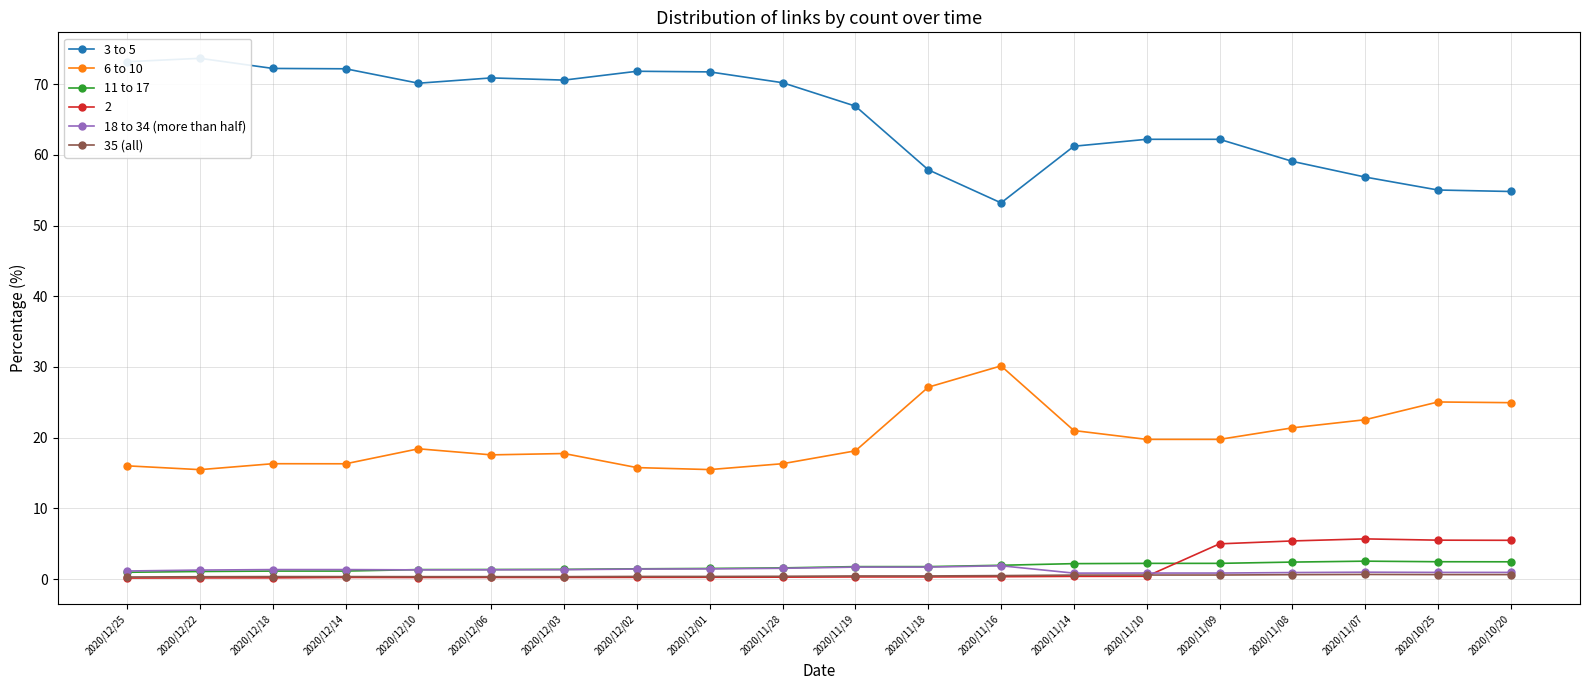

True or false: 3 to 5 and 11 to 17 intersect in this chart.

False